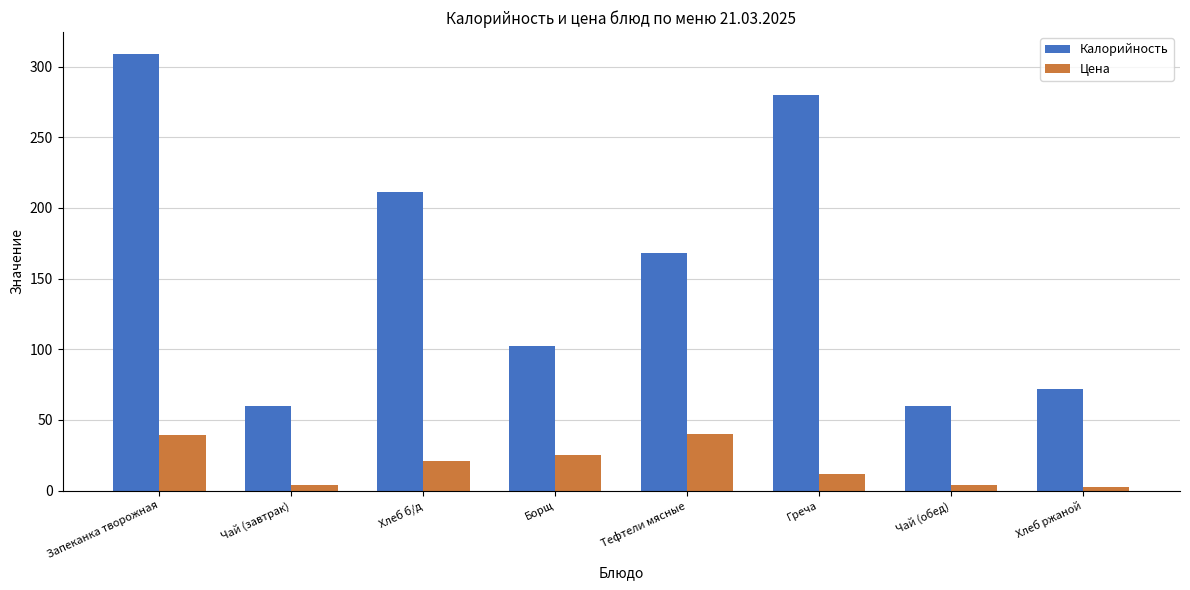

What is the label of the 3rd bar from the right?

Греча